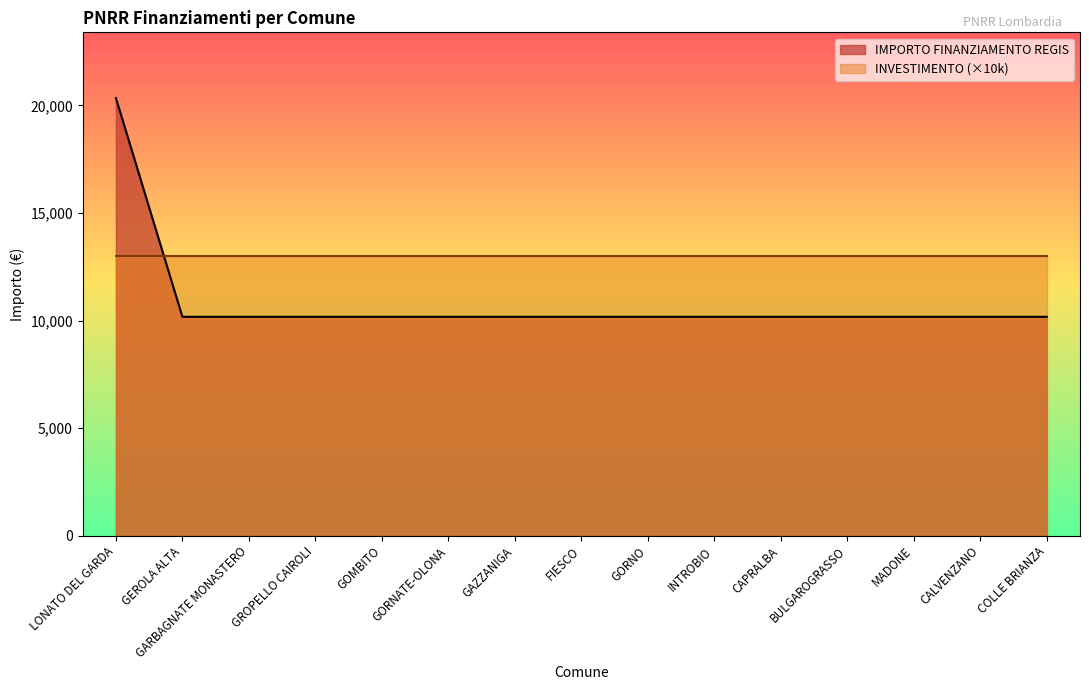

Read the value at LONATO DEL GARDA, to the nearest 10.

20340